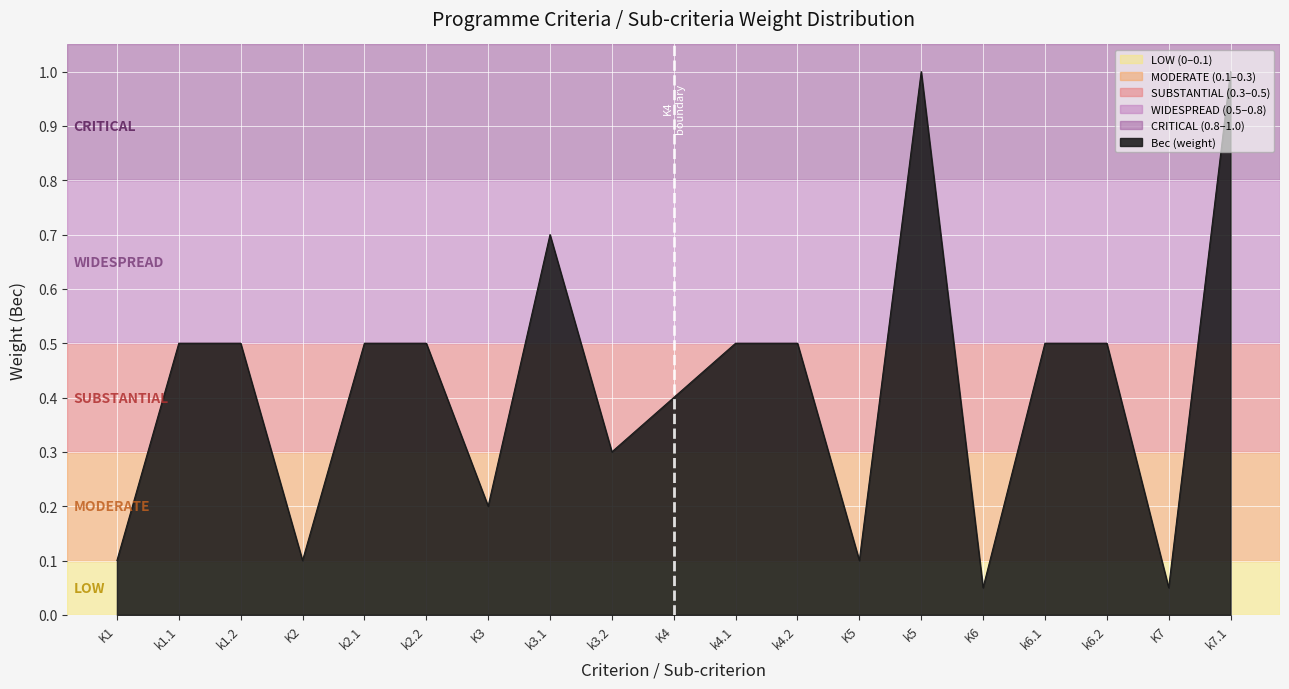

The chart shows a value of 0.3 at k4.2. True or false?

False